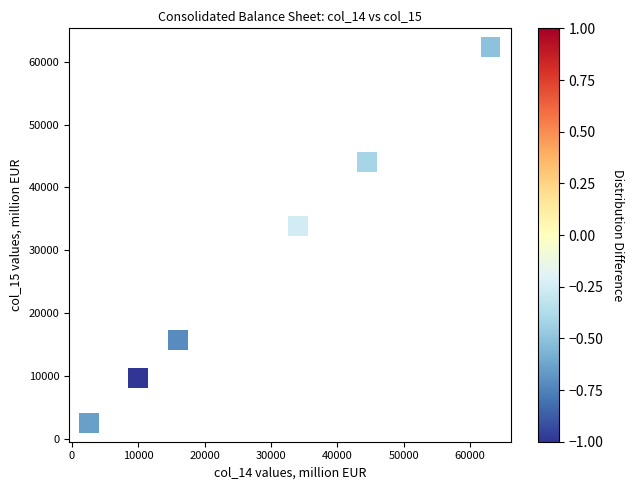

What is the range of X values (max minus min)?

60480.2